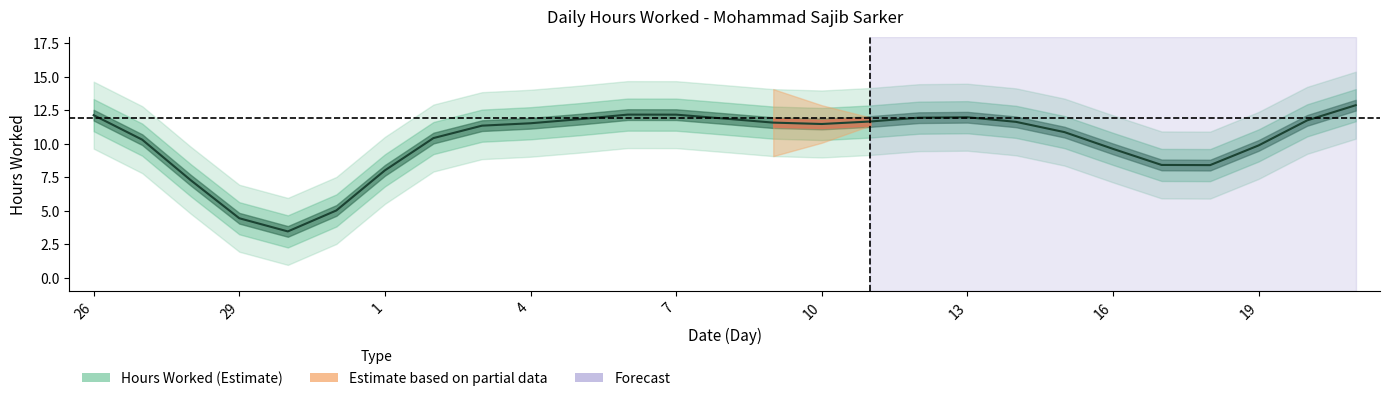

At which label does Low (Hours Worked) reach its peak?

6